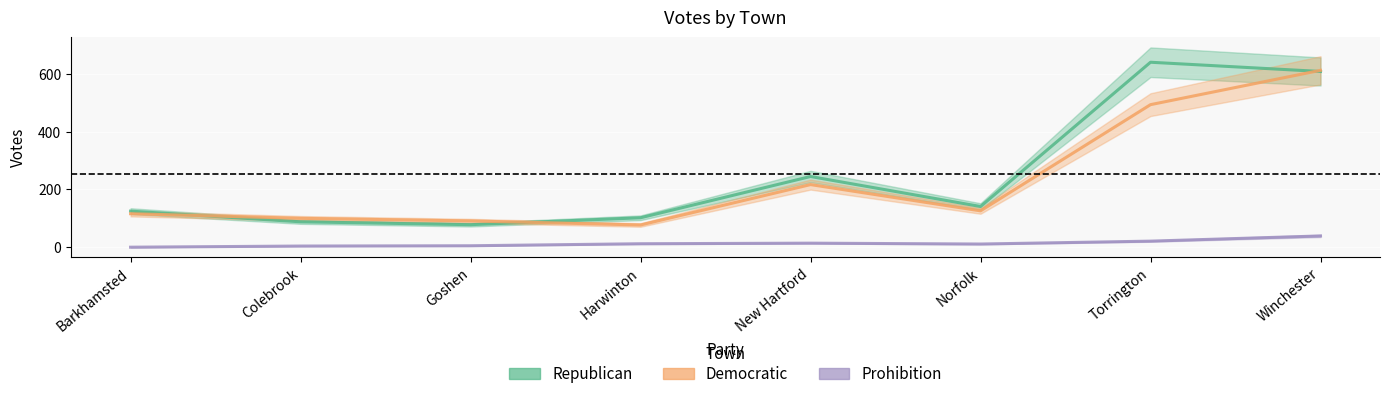

What is the difference between the second highest and minimum values in the Democratic series?

417